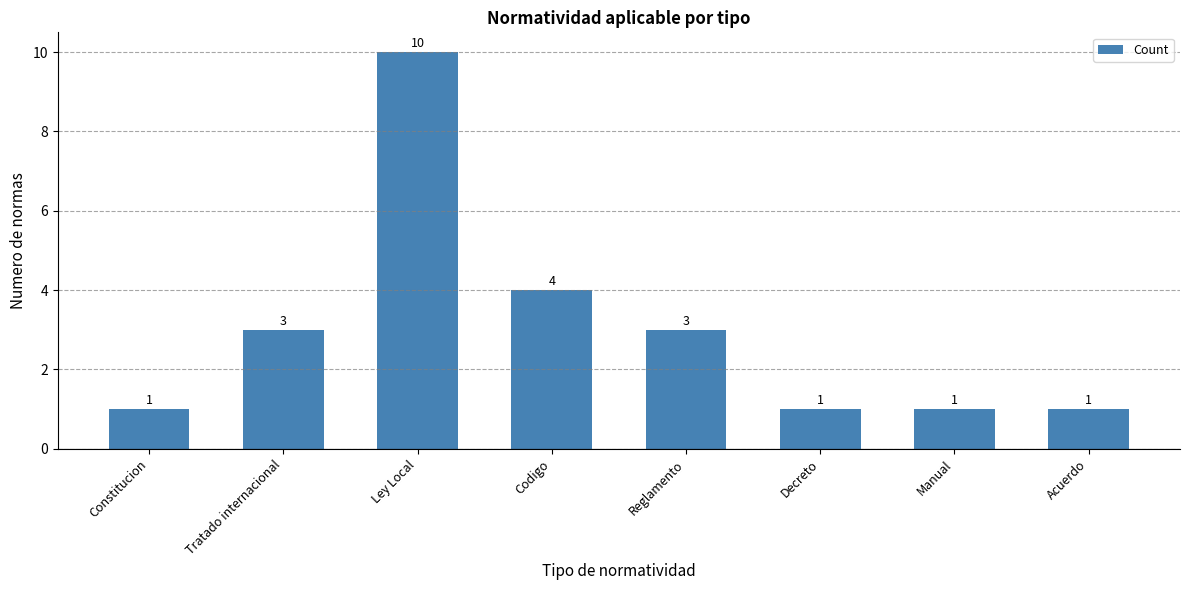

True or false: the data shows 4 at Codigo.

True